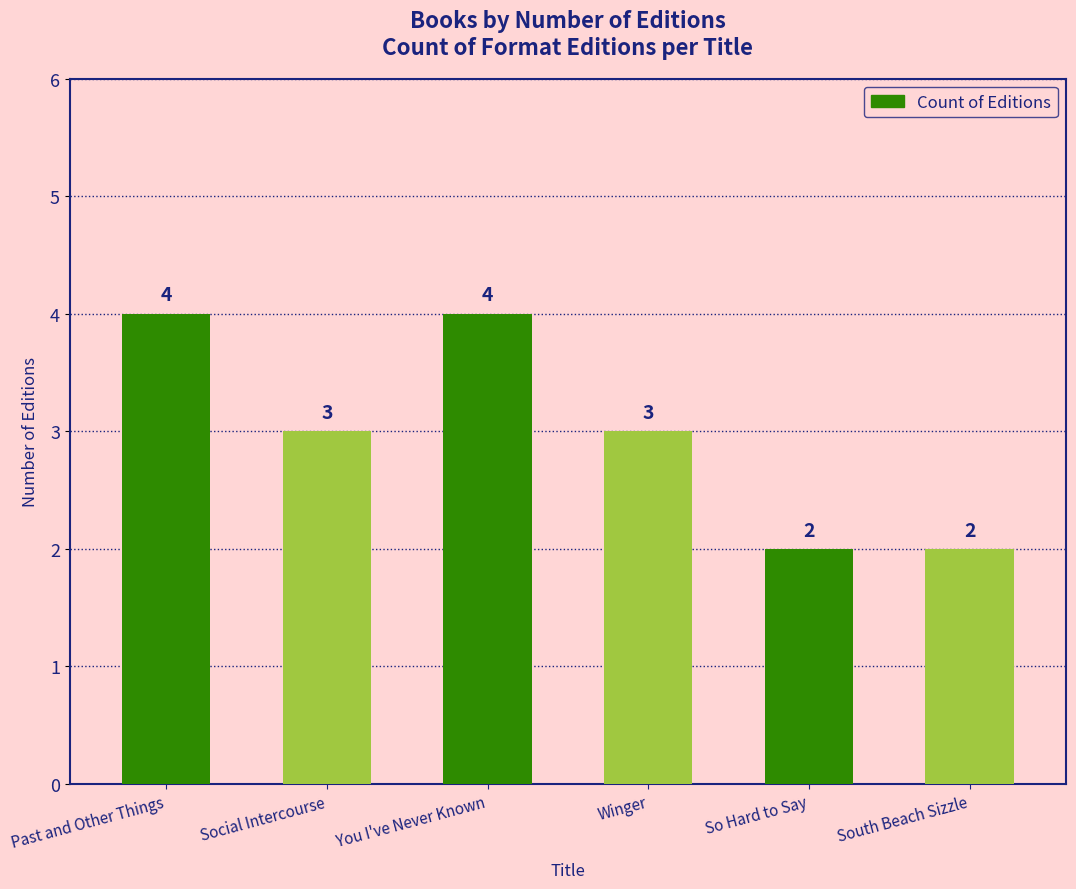

What value does the data have at Winger?

3